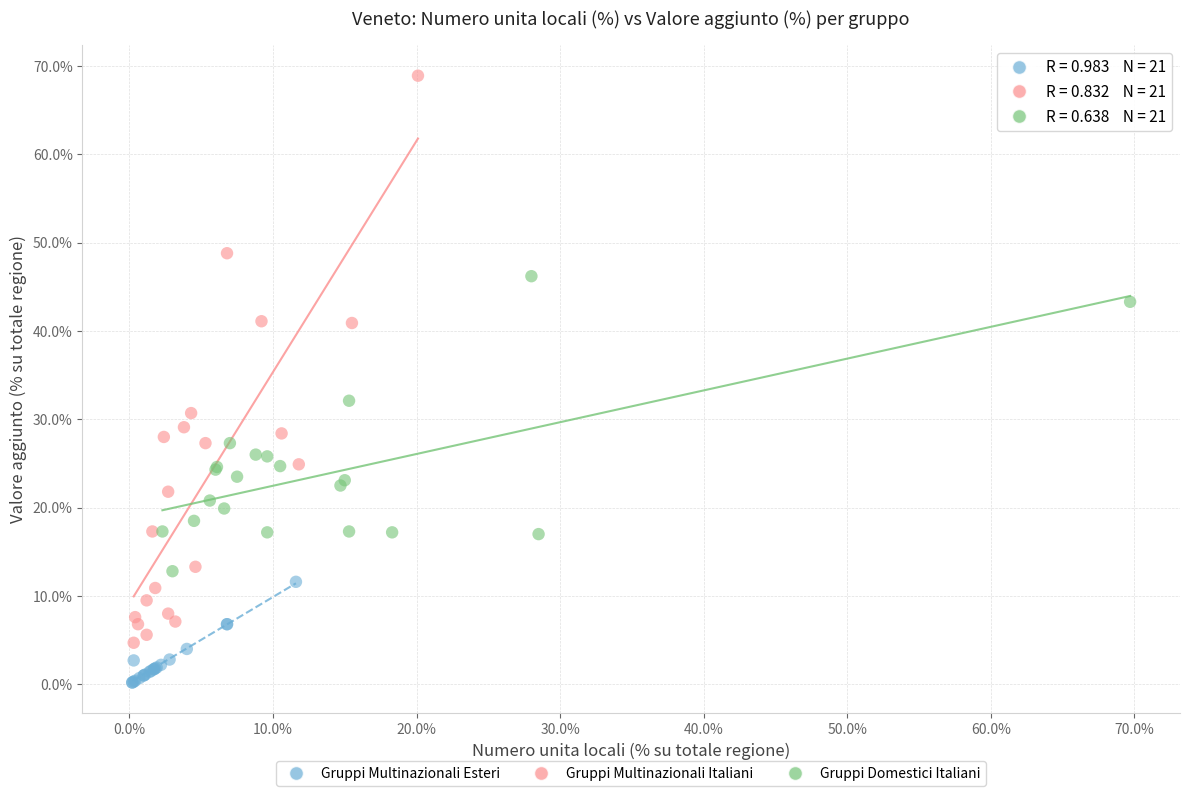

Which series has the widest spread of Y values?

Gruppi Multinazionali Italiani